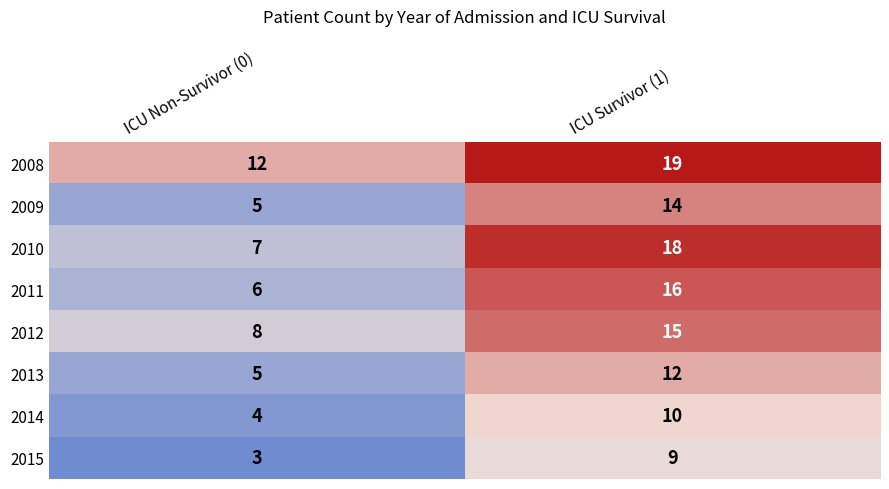

Which category has the highest value across all series?

ICU Survivor (1)